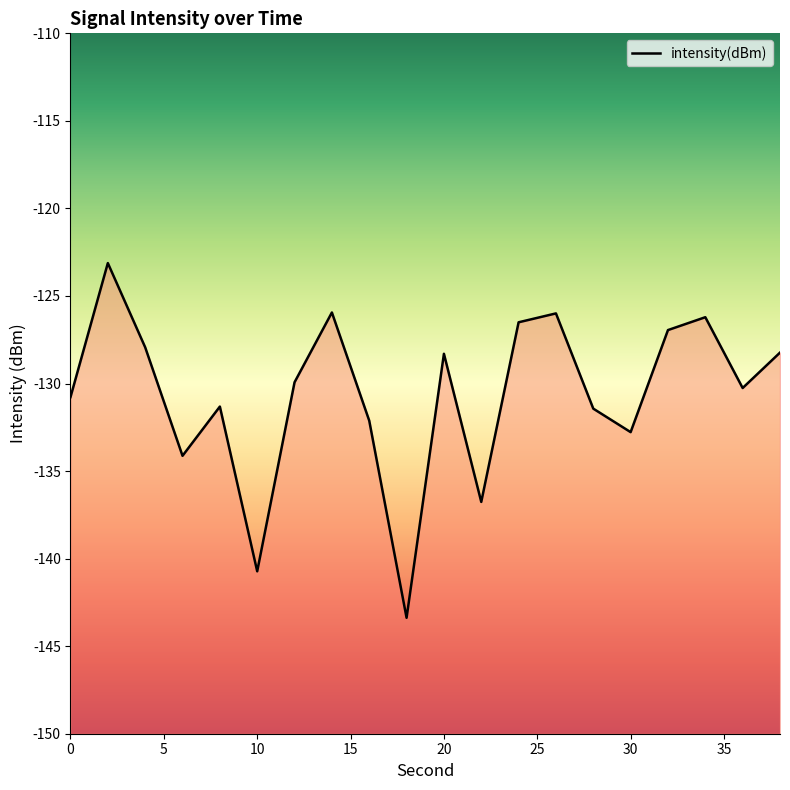

How many interior local valleys (lower than both neighbors) does the data have?

6